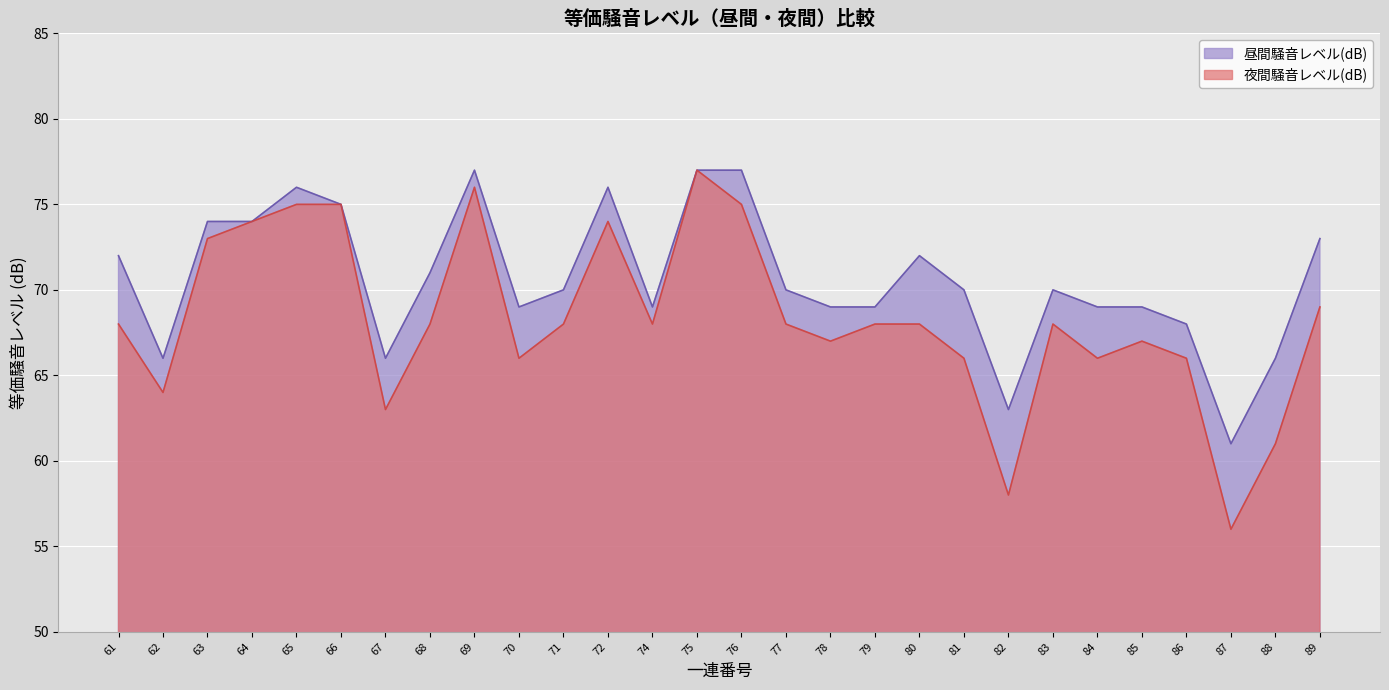

List the series in order of their peak value, lowest first.

昼間騒音レベル(dB), 夜間騒音レベル(dB)